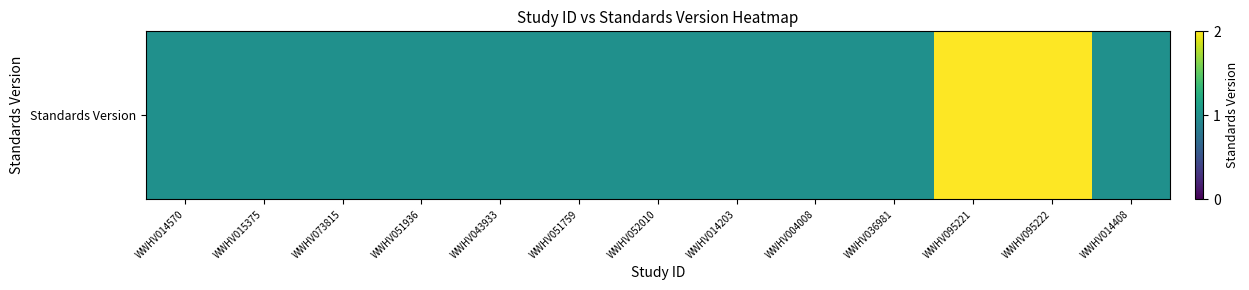

How many values exceed 1?

2